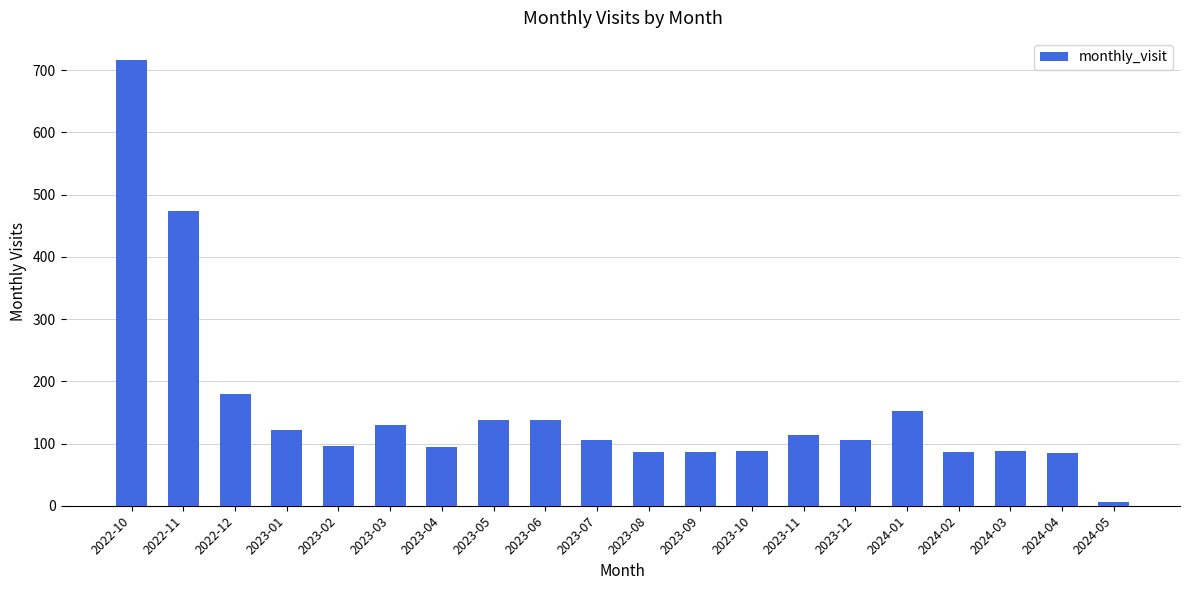

What is the maximum value shown in the chart?

716